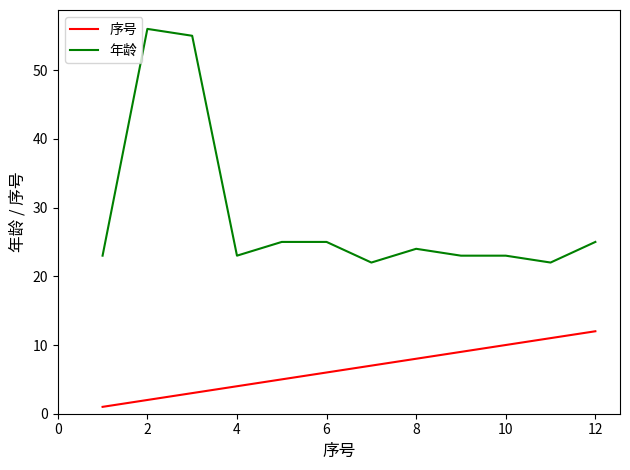

Which series has the largest total across all categories?

年龄